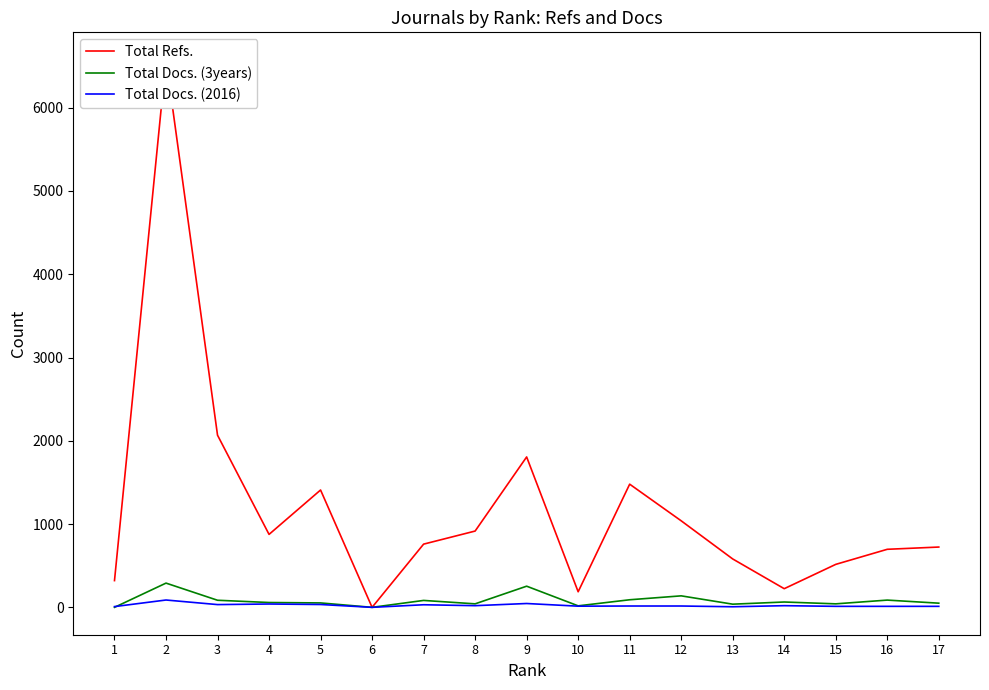

Rank the series by their maximum value, from lowest to highest.

Total Docs. (2016), Total Docs. (3years), Total Refs.